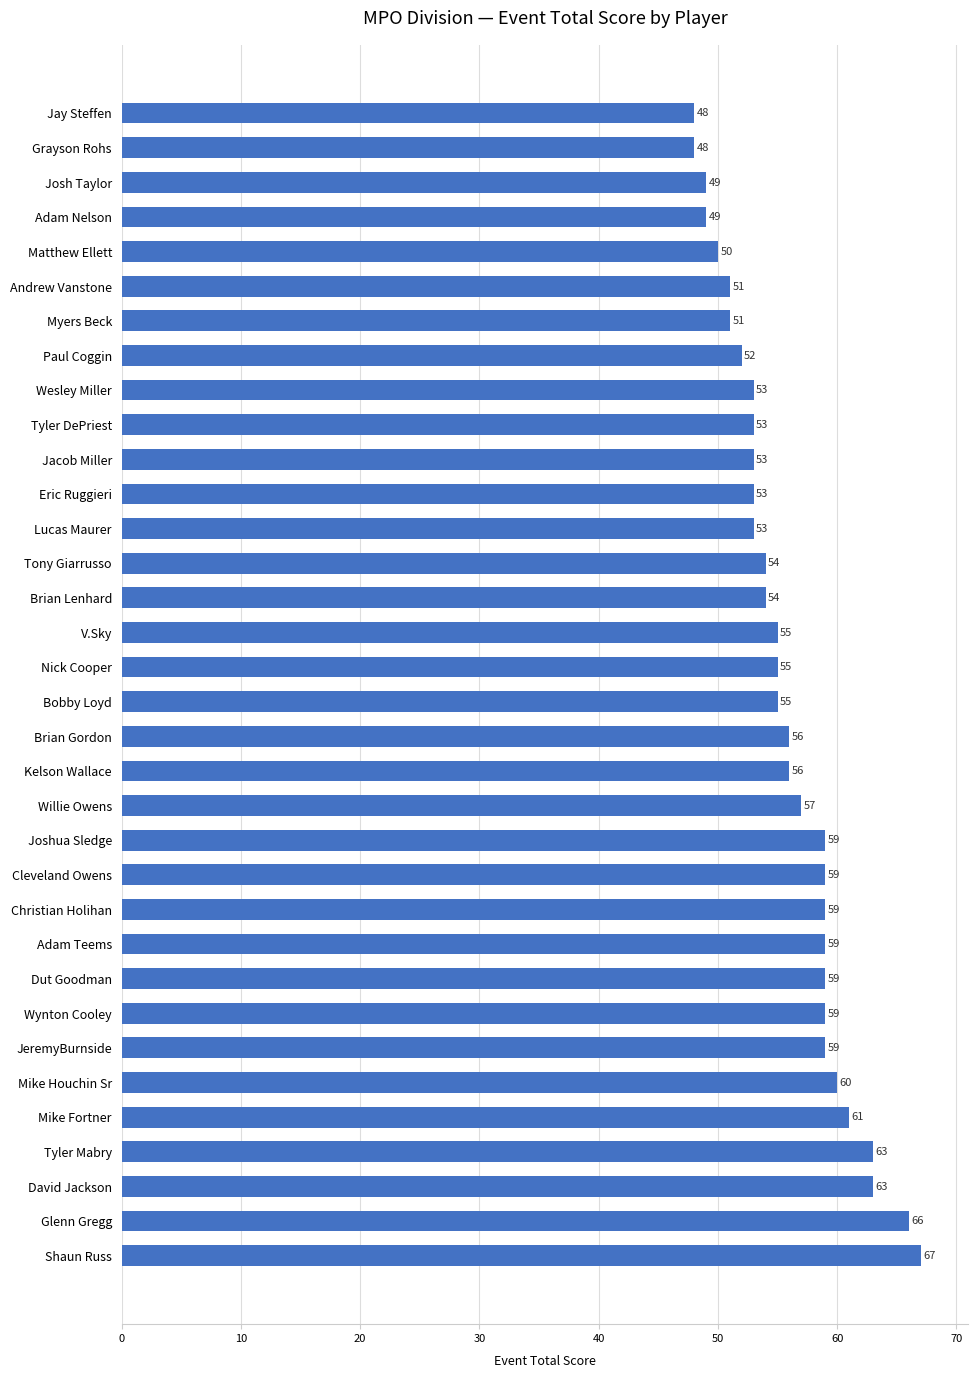

What is the sum of the values at Matthew Ellett and Andrew Vanstone?

101